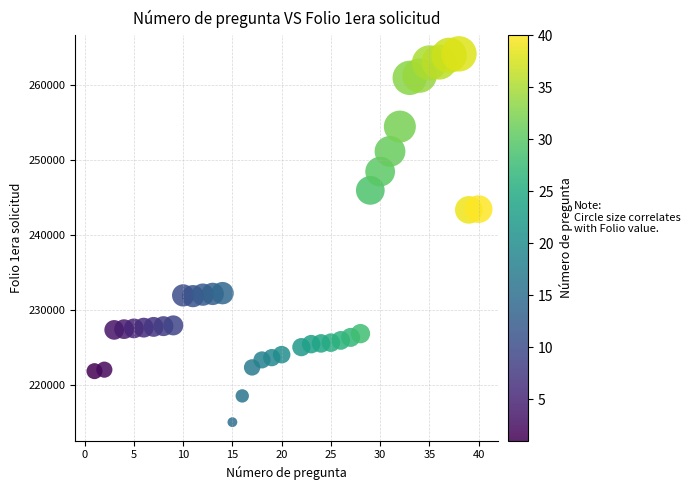

What is the range of Y values (max minus min)?

49100